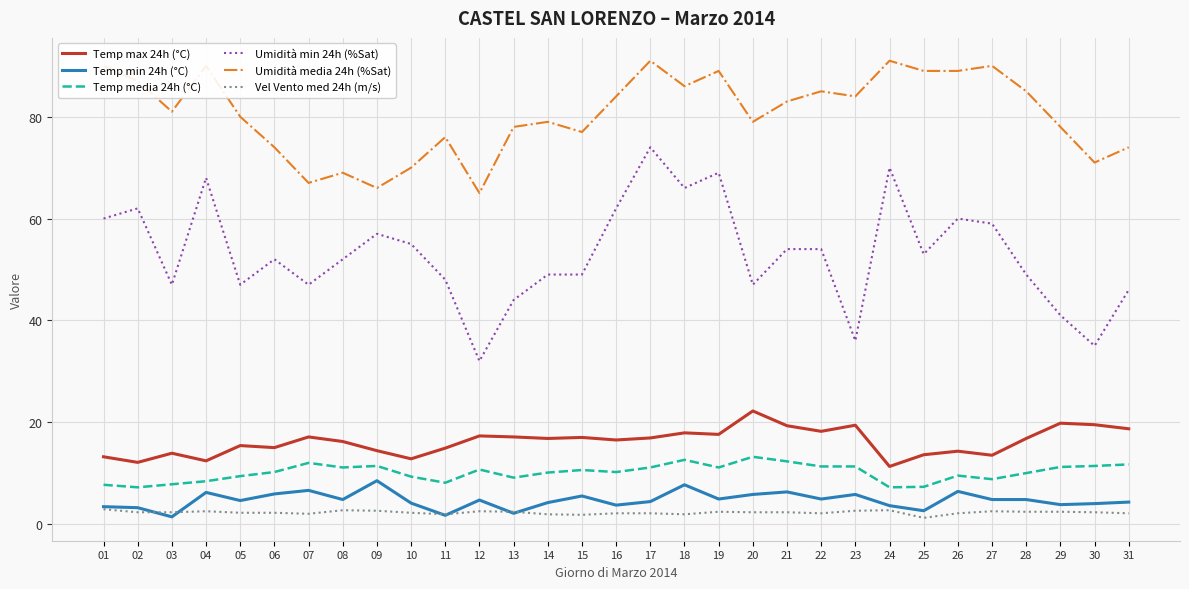

What is the difference between the maximum and minimum values in the Vel Vento med 24h (m/s) series?

1.7